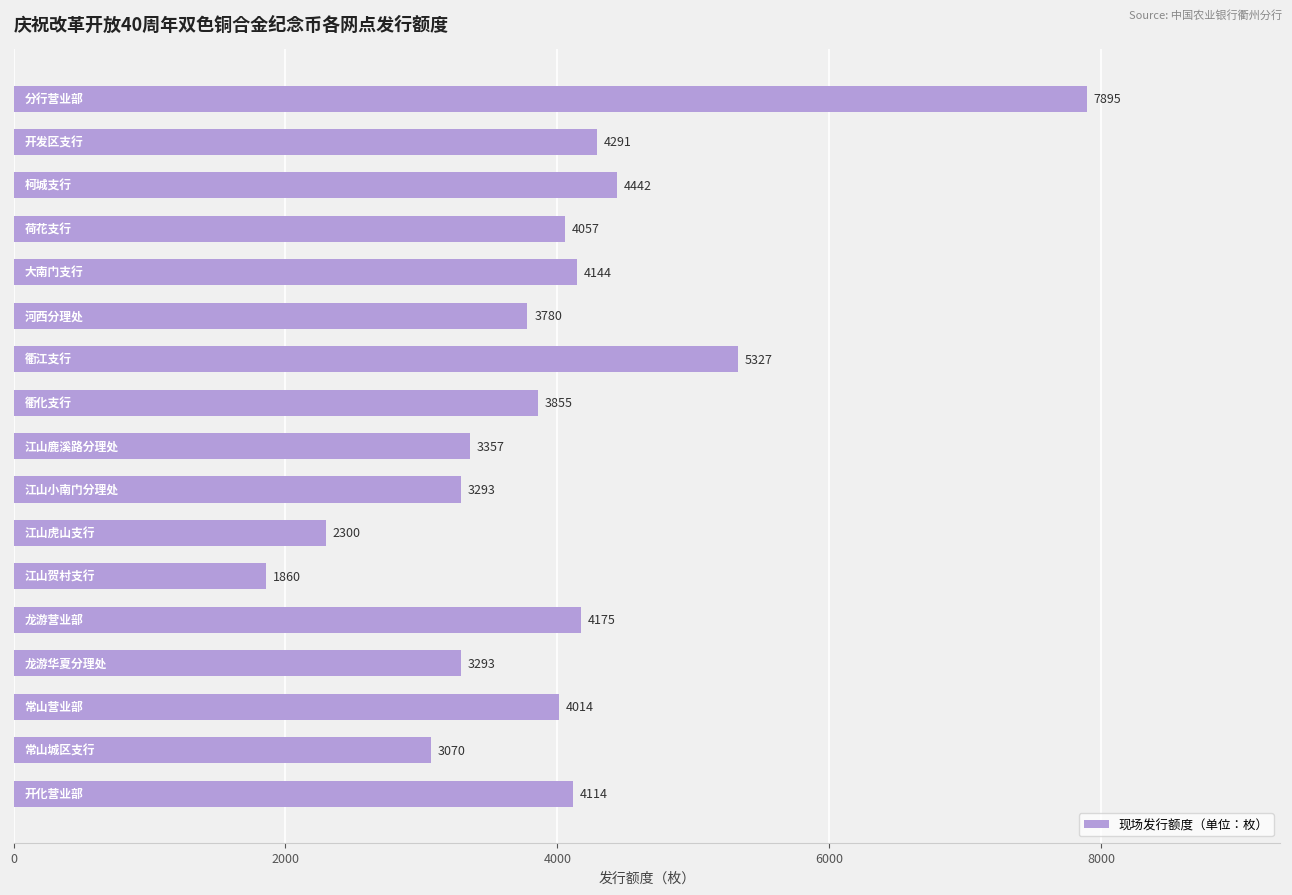

Reading bottom to top, list all the values displayed in this chart.

4114	3070	4014	3293	4175	1860	2300	3293	3357	3855	5327	3780	4144	4057	4442	4291	7895